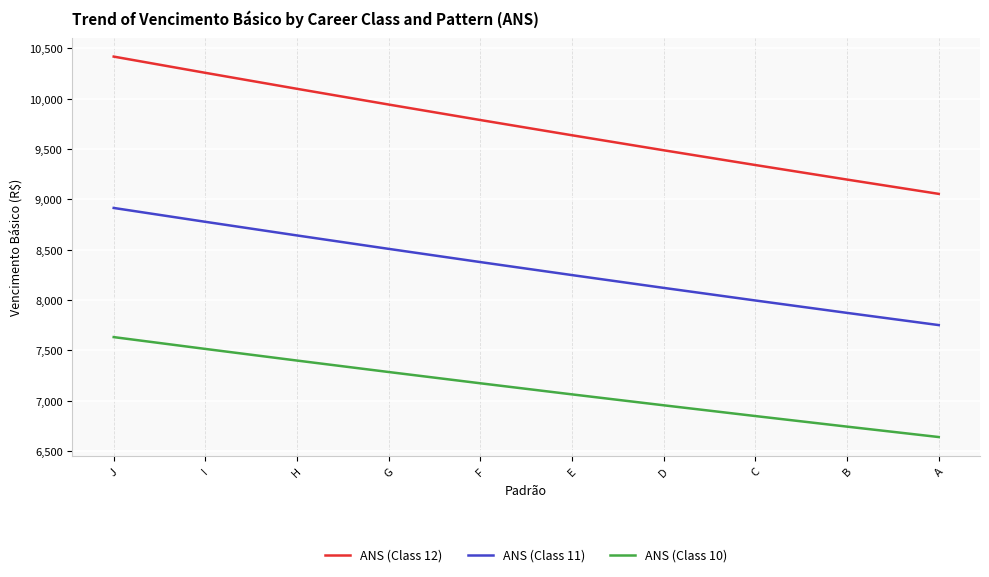

True or false: ANS (Class 12) and ANS (Class 11) intersect in this chart.

False